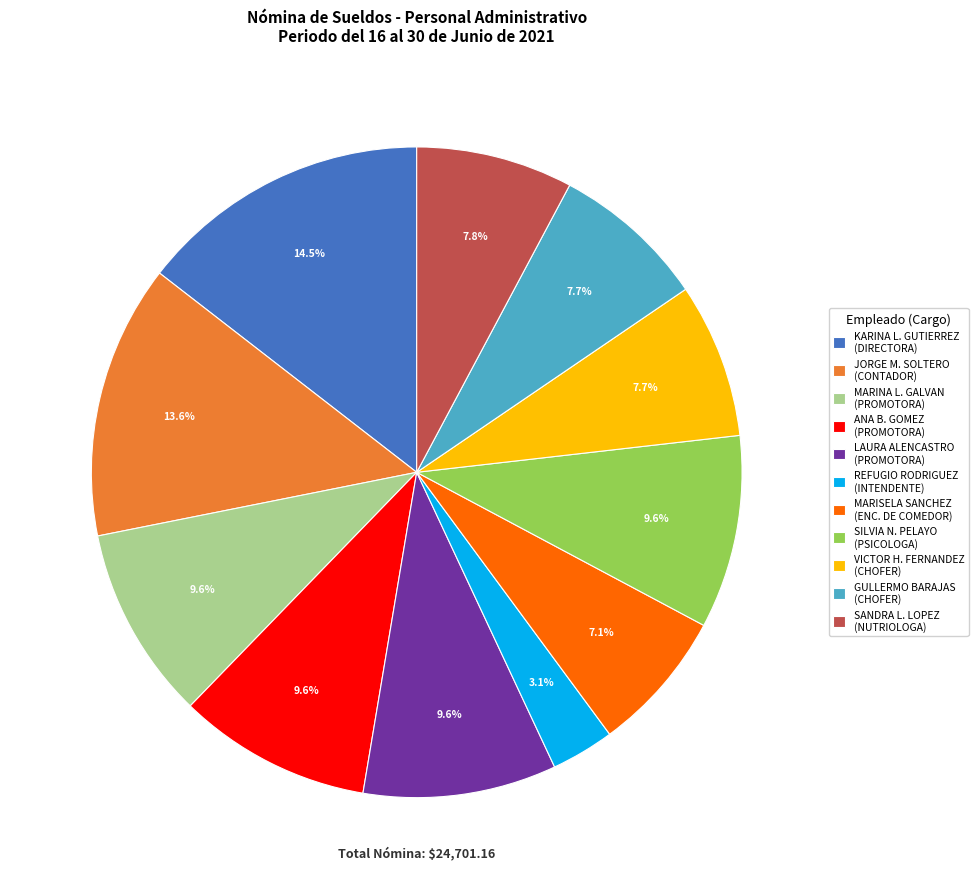

Is there a majority slice in this chart?

No